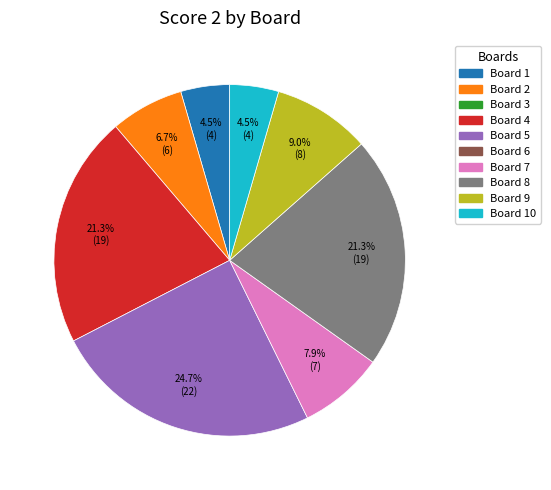

Is there a majority slice in this chart?

No